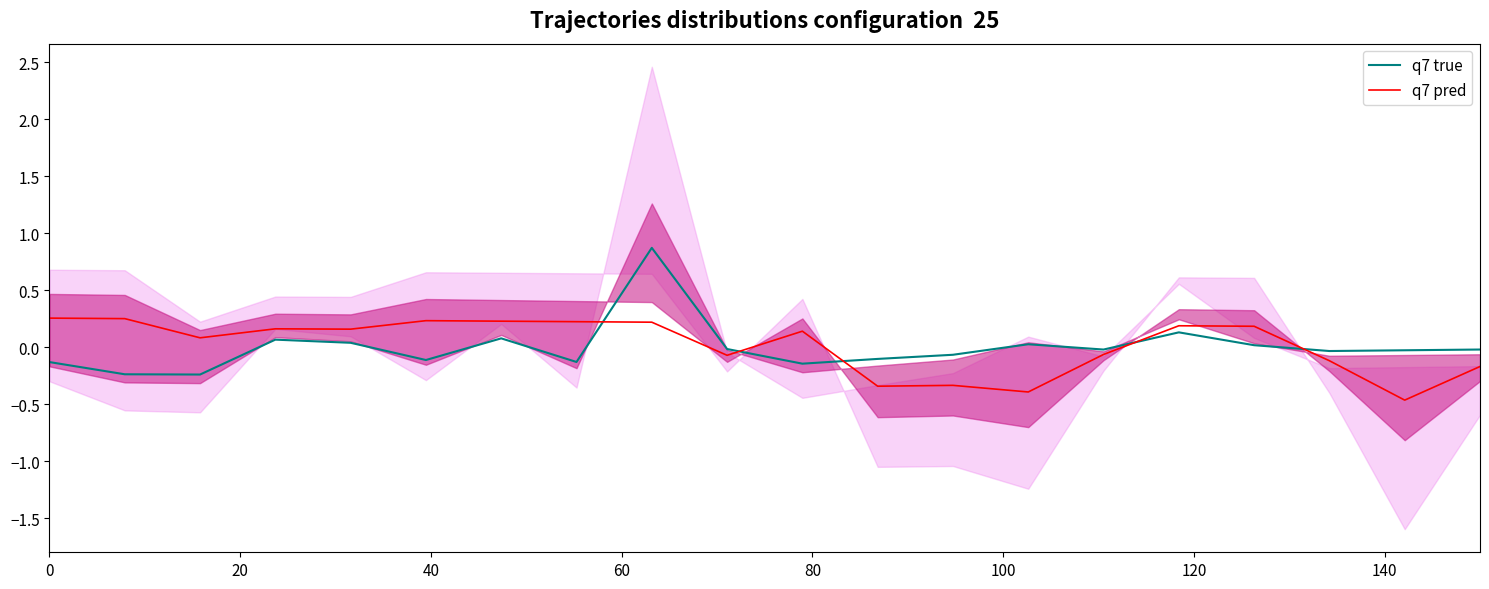

What is the highest value of the q7 true series?

0.9